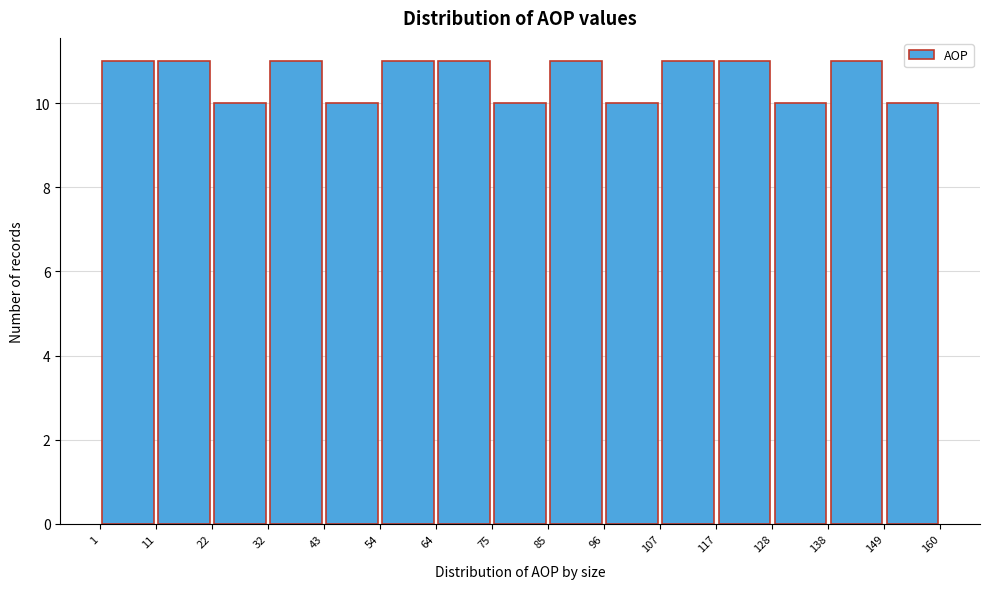

What is the height of the bar covering 128 to 138 on the x-axis? The values are not printed on the chart, so give them approximately, as read against the axis.

10